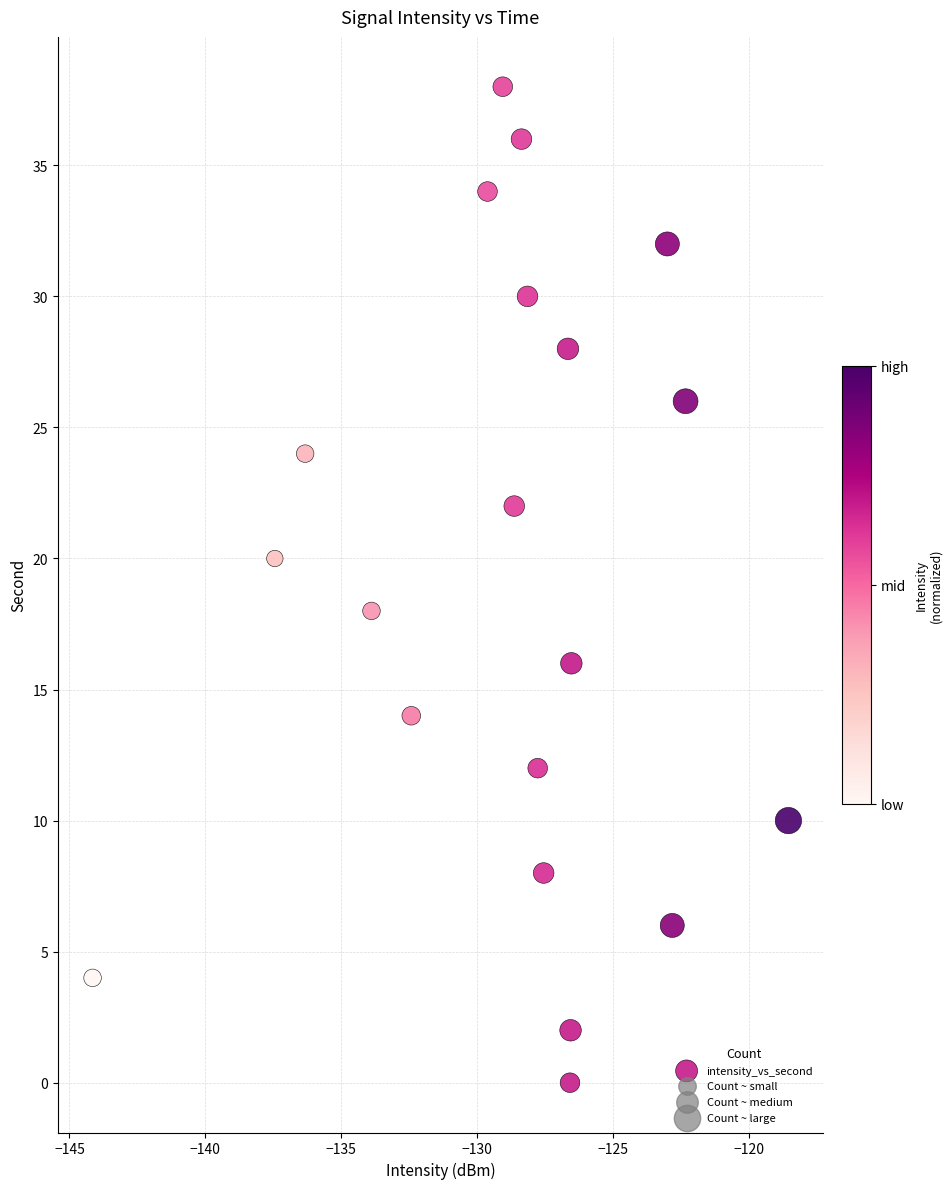

What is the range of Y values (max minus min)?

38